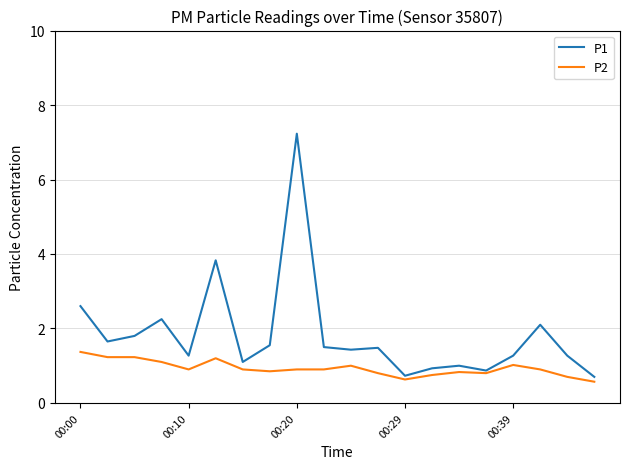

What is the lowest value of the P1 series?

0.7